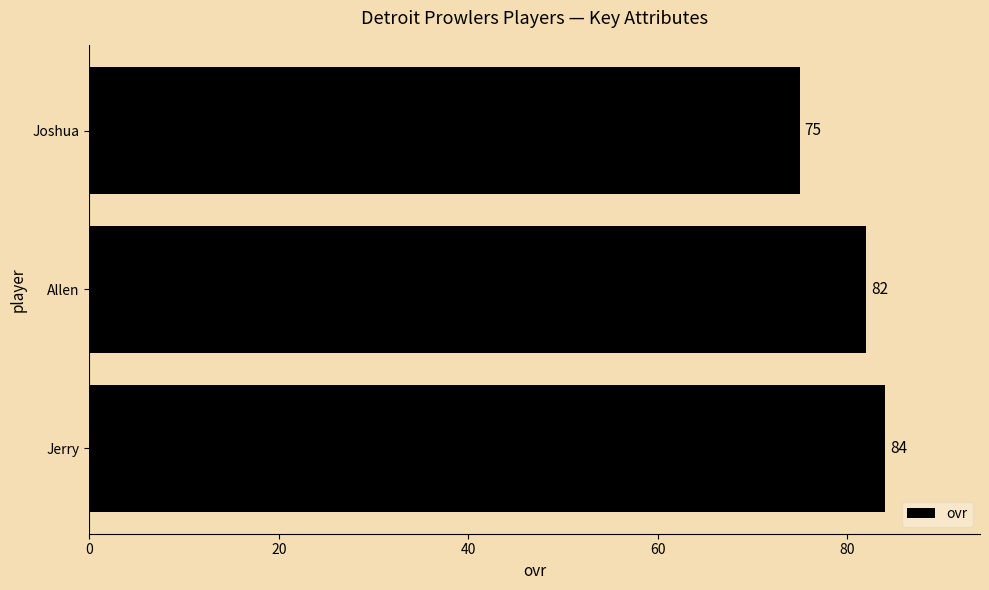

What is the difference between the values at Allen and Joshua?

7